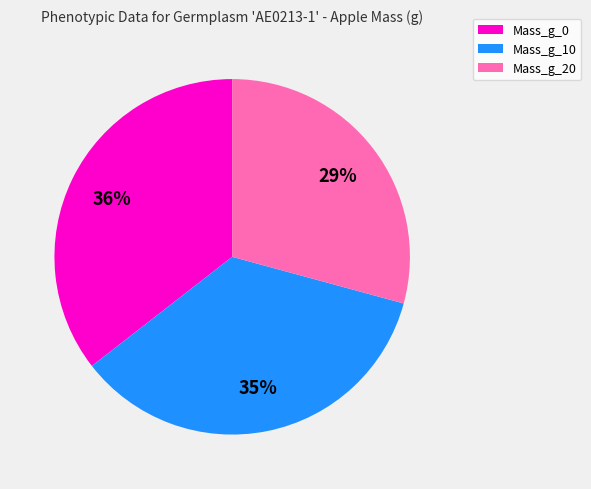

To the nearest percent, what percentage of the pie is Mass_g_20?

29%